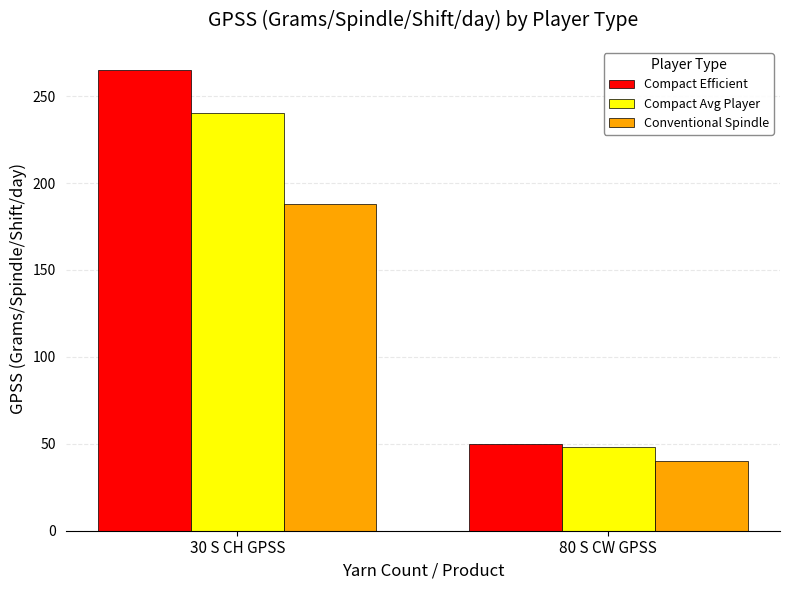

Where is Compact Efficient nearest to the value 157?

80 S CW GPSS